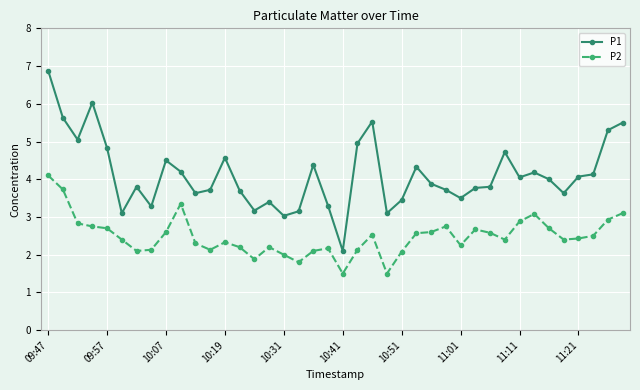

True or false: P1 and P2 intersect in this chart.

False